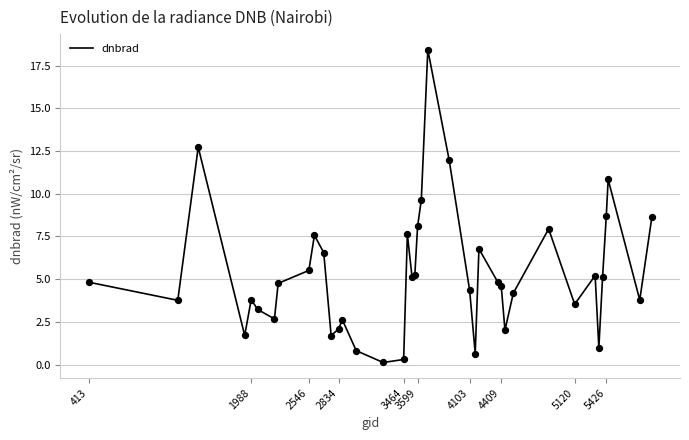

What is the maximum value shown in the chart?

18.4